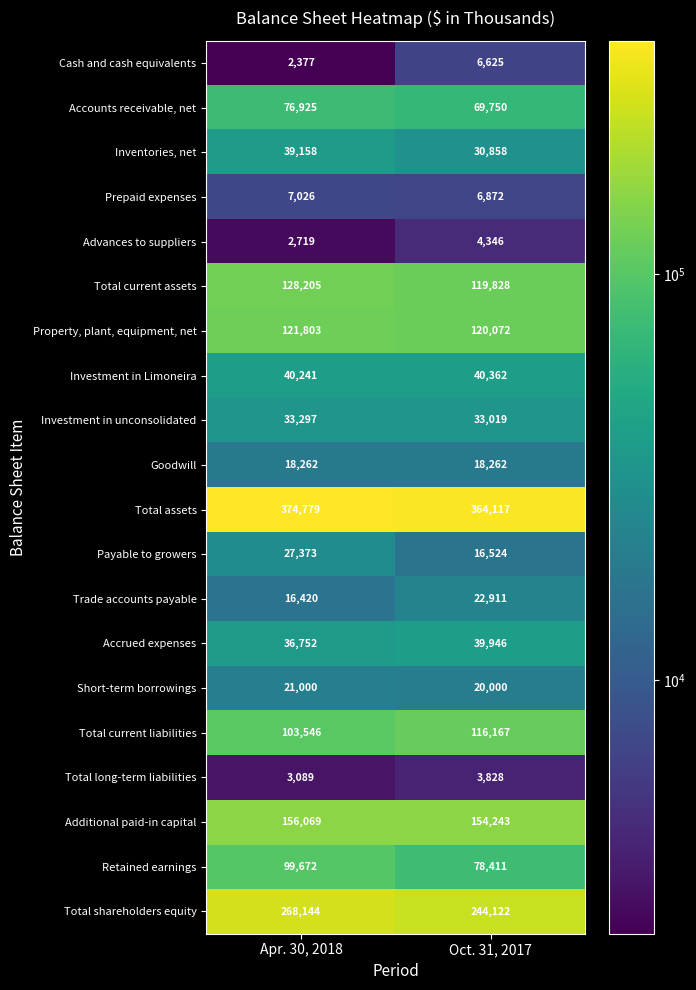

Is the value of Advances to suppliers at Apr. 30, 2018 greater than the value of Retained earnings at Apr. 30, 2018?

No